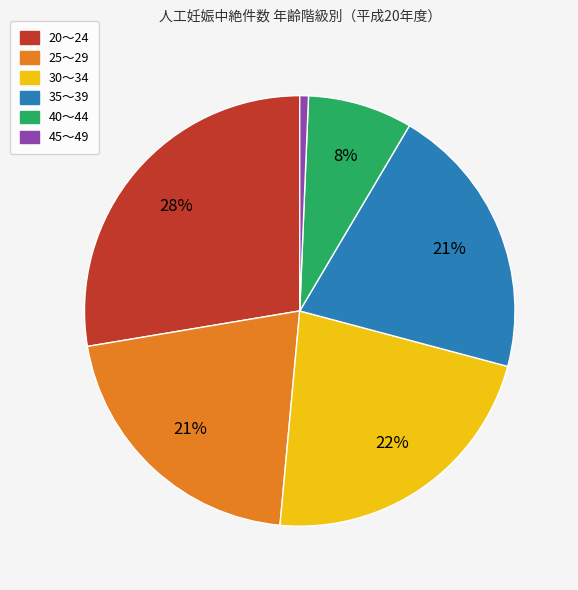

The 20～24 slice represents 13% of the pie. True or false?

False